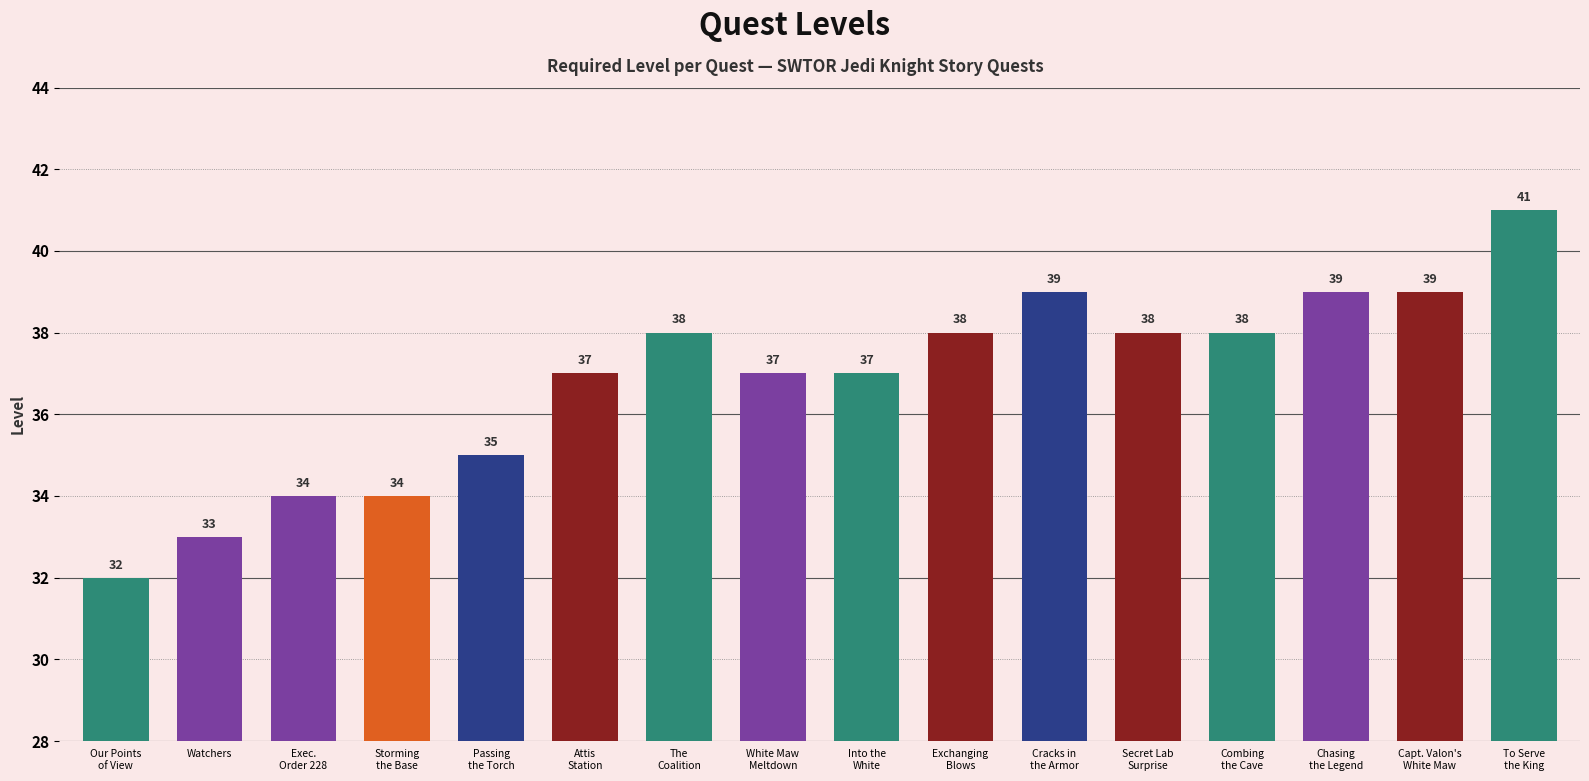

Count the number of data series in this chart.

1